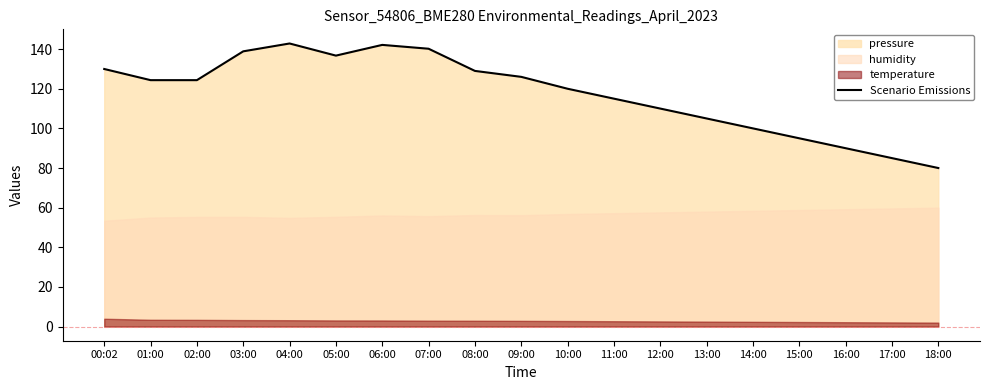

At which label is the value closest to 111?

12:00